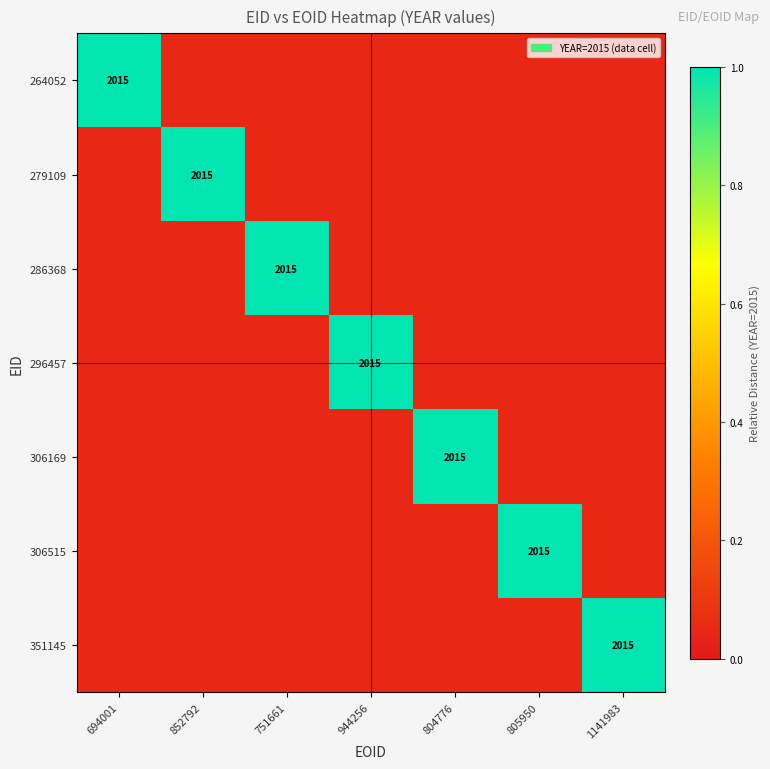

At which category is the sum across all series the highest?

694001